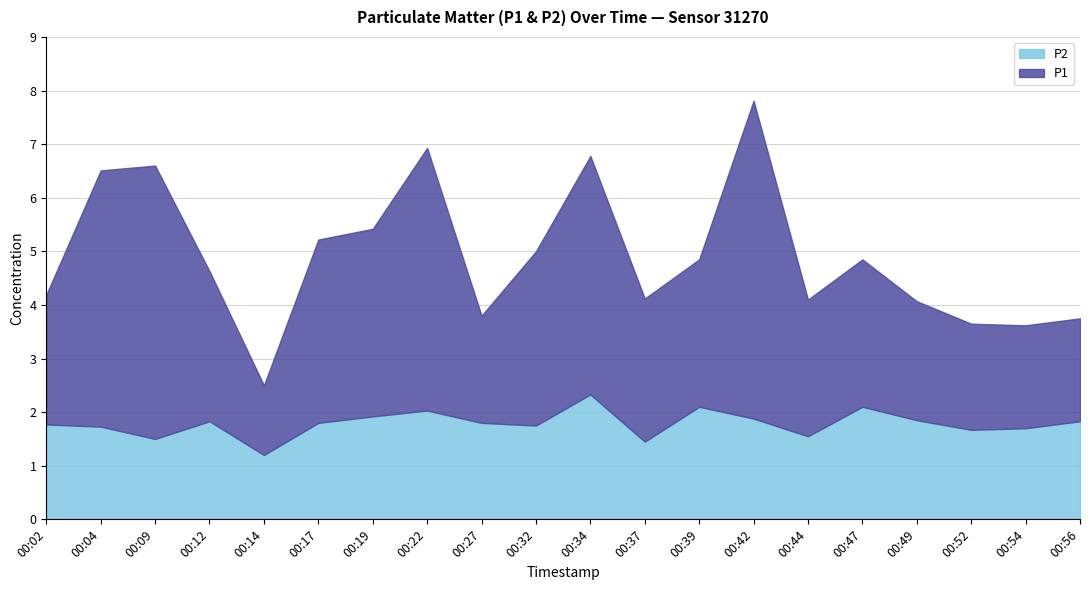

Between 00:34 and 00:39, which series saw the biggest shift?

P1